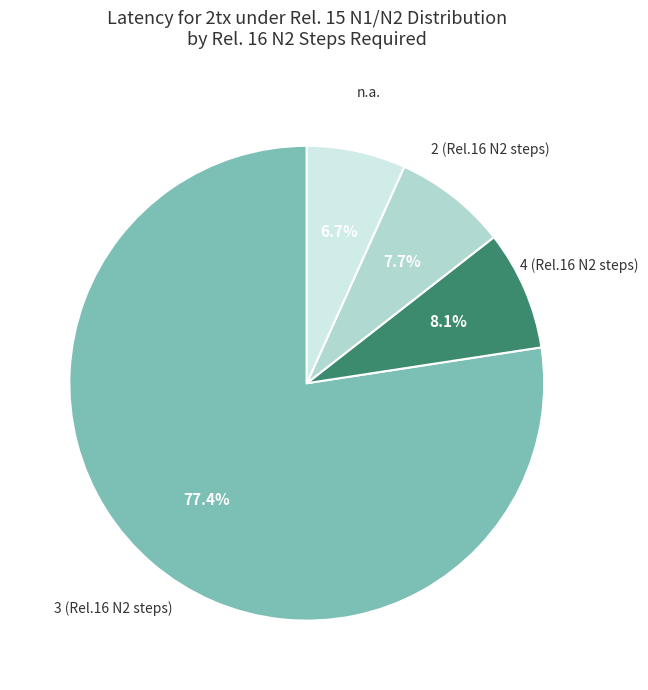

Is there any slice that represents more than half of the pie?

Yes